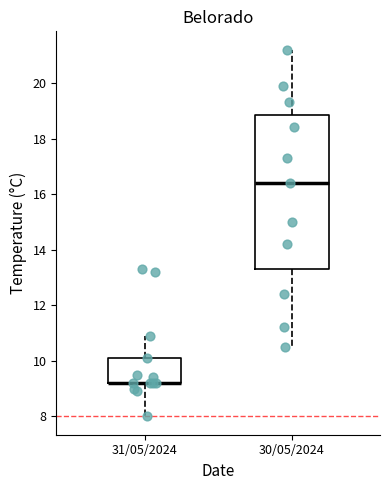

Reading left to right, read every box against the y-axis: the position of its median line, the range the box covers, and the ends of its whiskers. The values are not printed on the chart, so give them approximately, as read against the axis.

31/05/2024: median 9.2 (drawn on the box's lower edge), box 9.2 to 10.2, whiskers 8.0 to 11.0
30/05/2024: median 16.4, box 13.4 to 18.8, whiskers 10.6 to 21.2